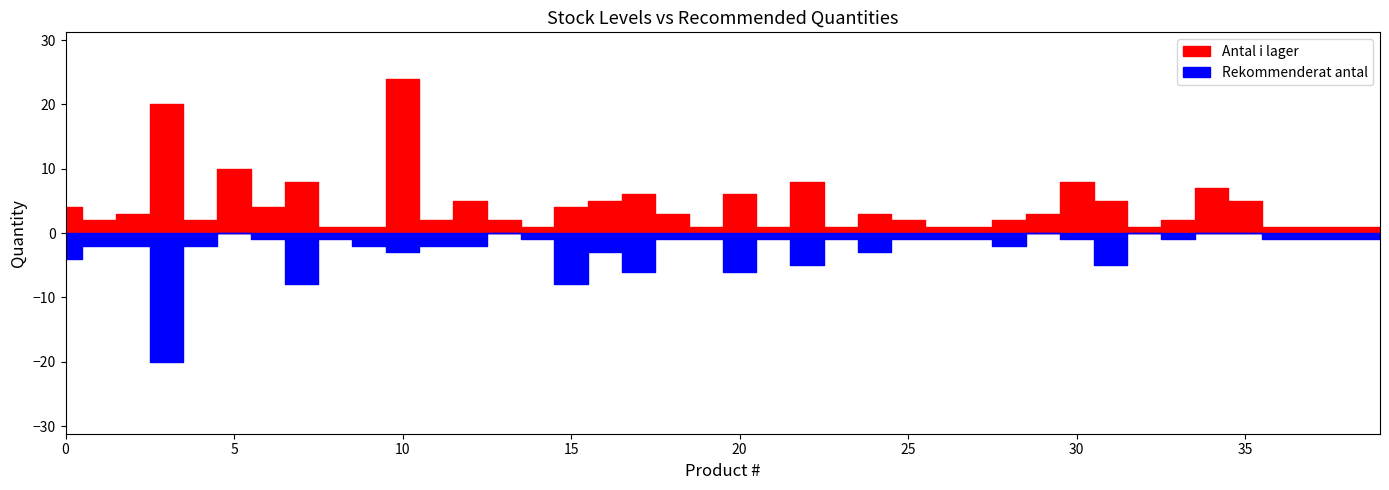

What is the total value across all series at 2?

5